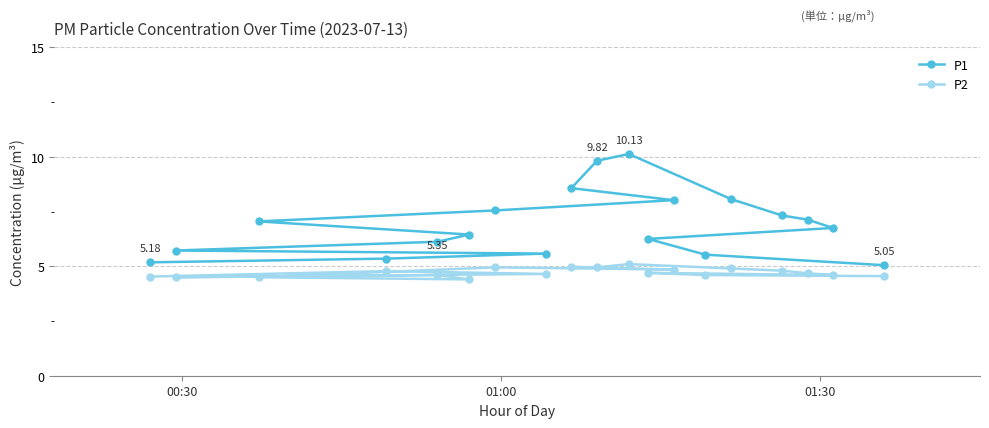

Which series has the largest total across all categories?

P1